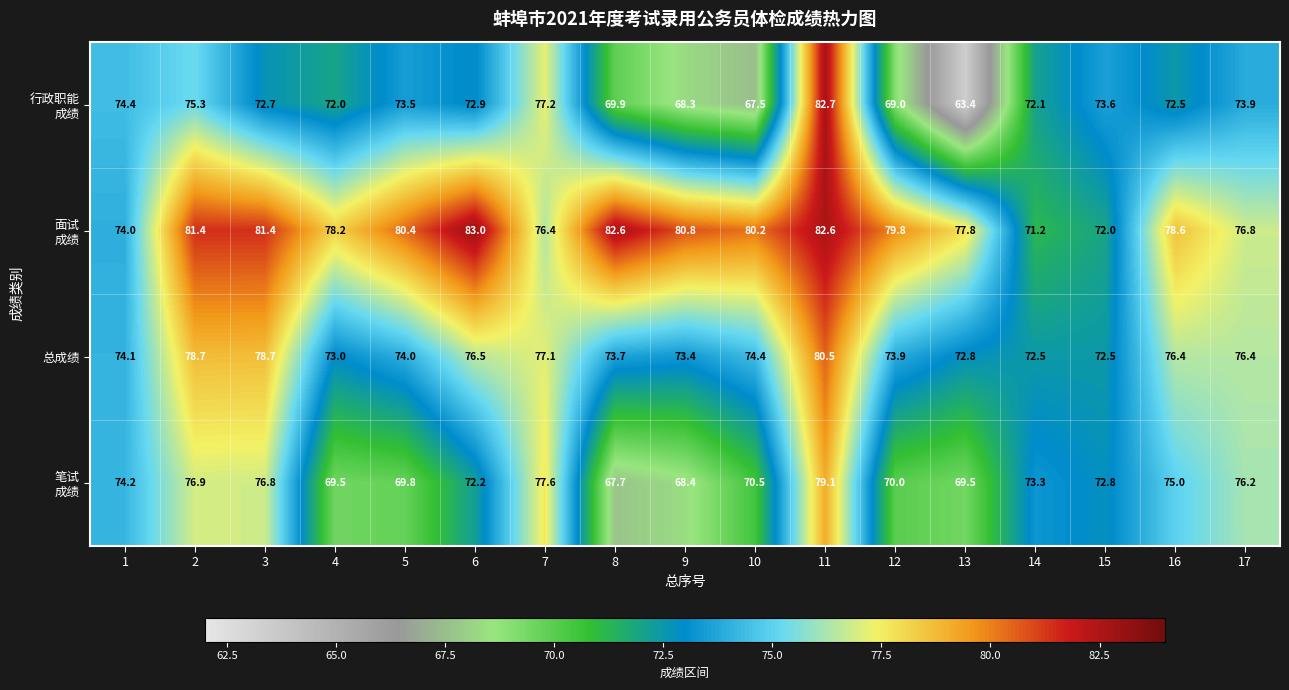

What is the sum of the 总成绩 values at 6 and 7?

153.6